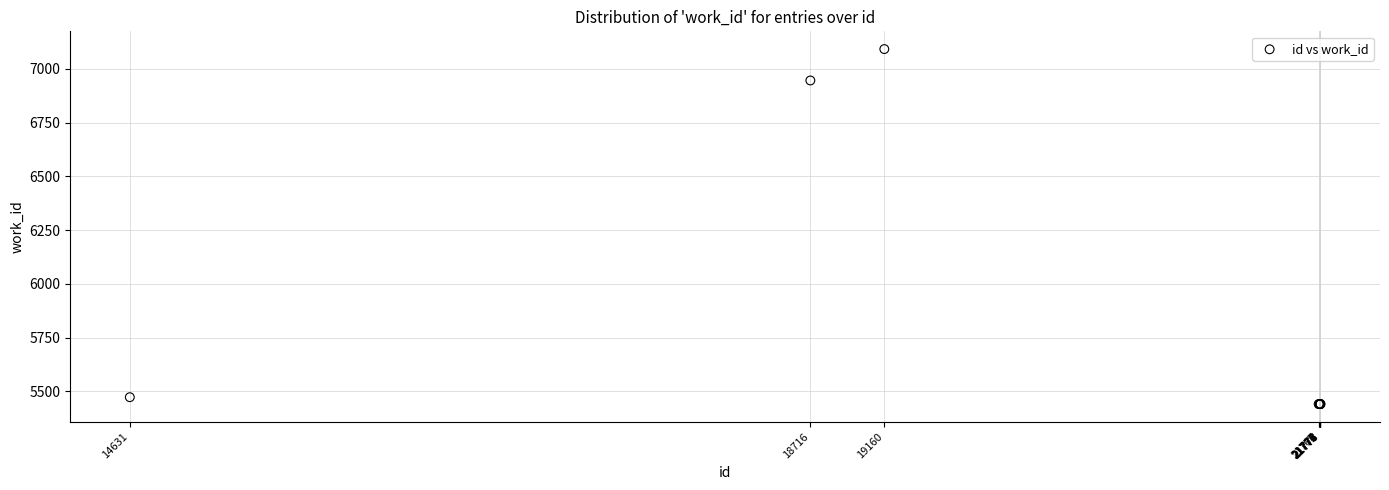

What Y value in the scatter plot is closest to 6266?

6946